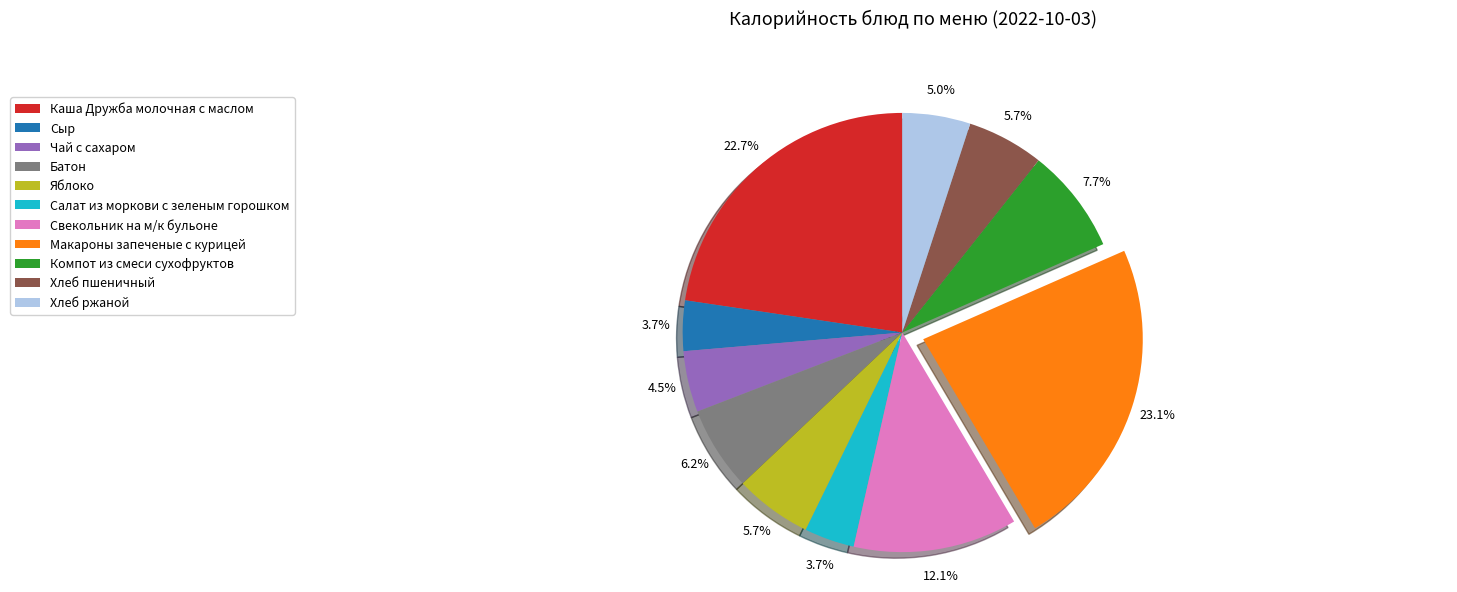

What is the ratio of the value at Сыр to the value at Компот из смеси сухофруктов?

0.5